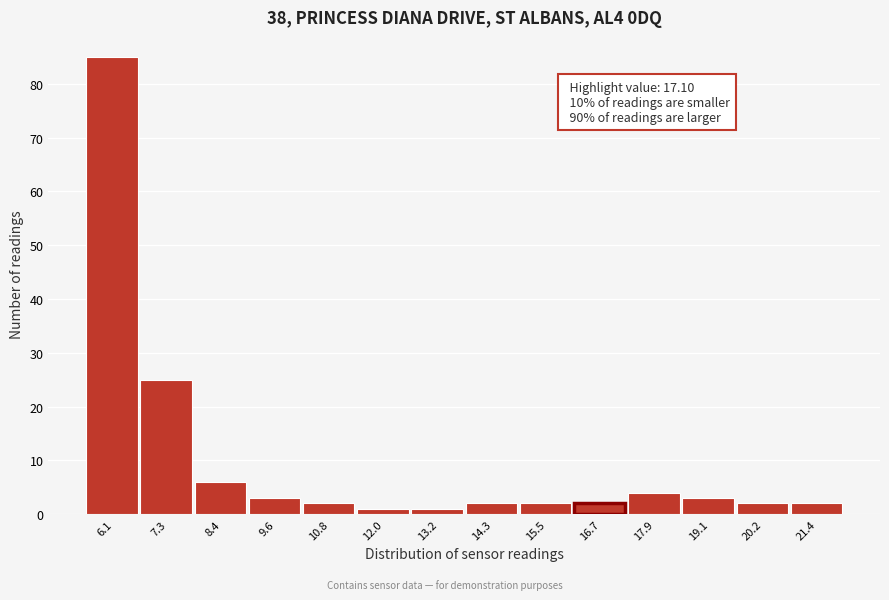

Which range on the x-axis has the tallest bar?

5.6 to 6.6